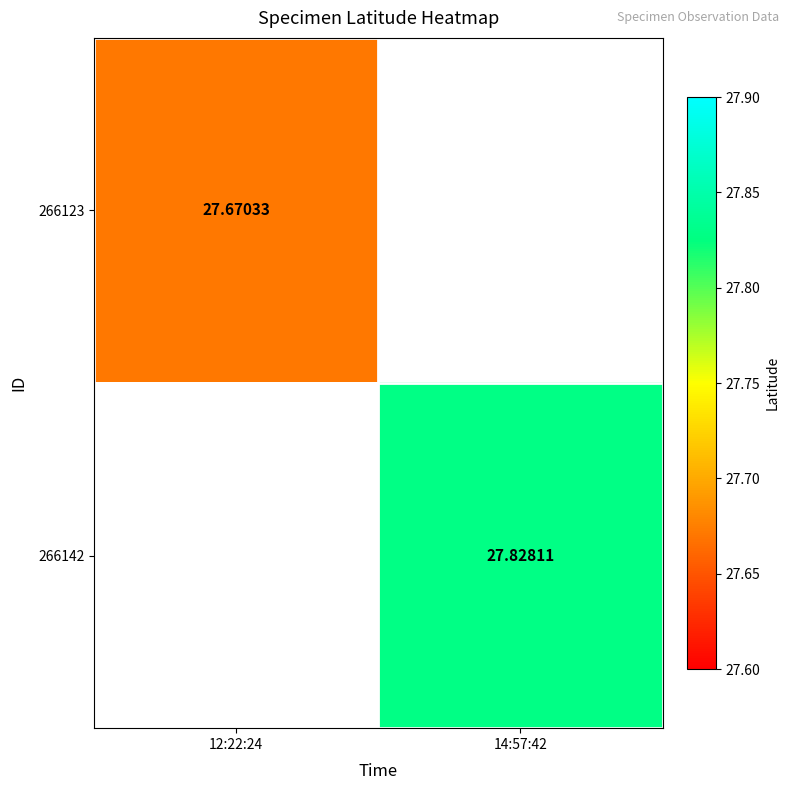

How many data points does each series have?

2